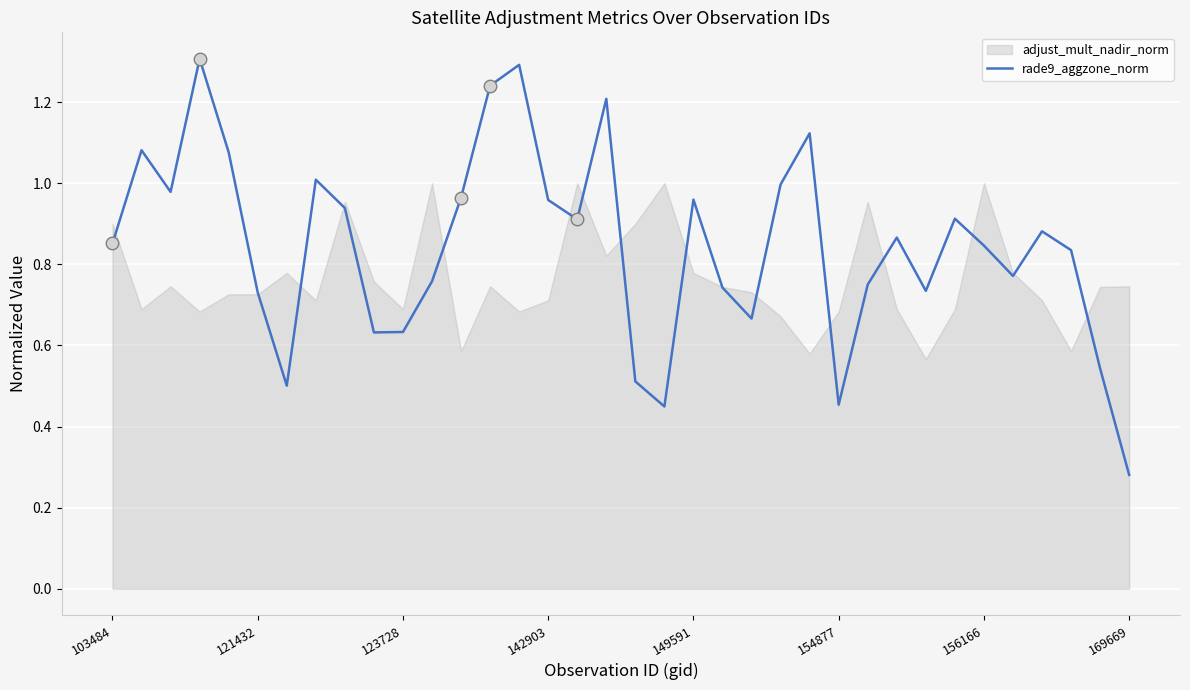

True or false: rade9_aggzone_norm has a value of 0.2 at 154877.

False